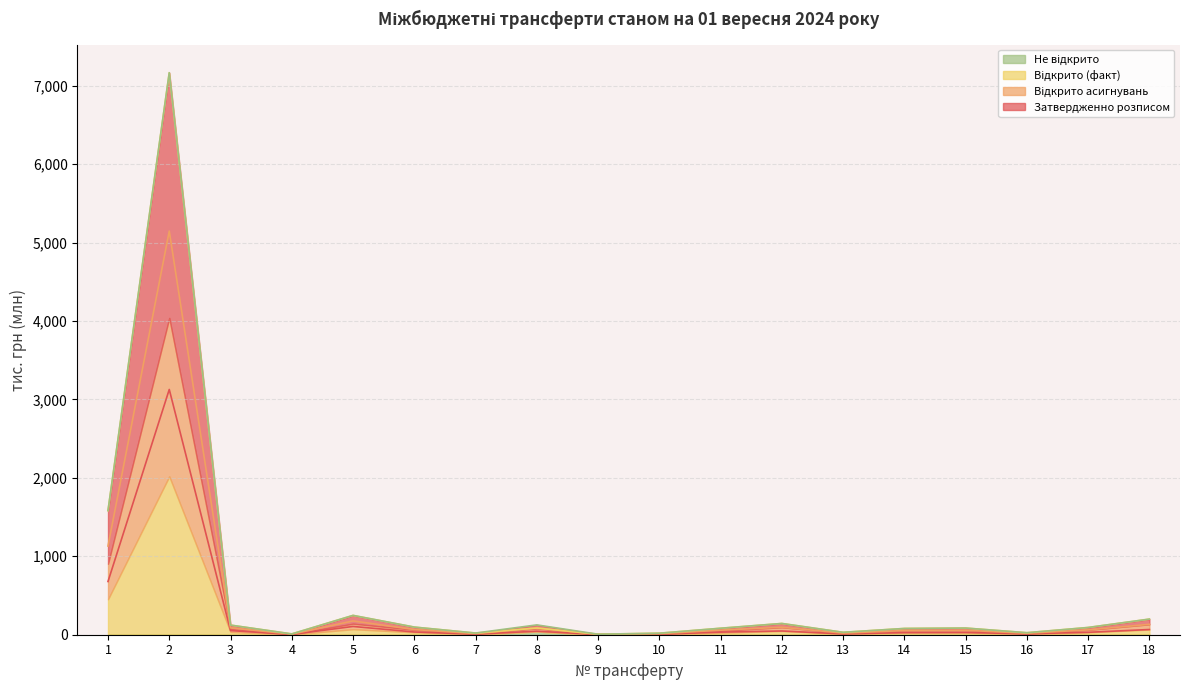

At which category is the sum across all series the highest?

2